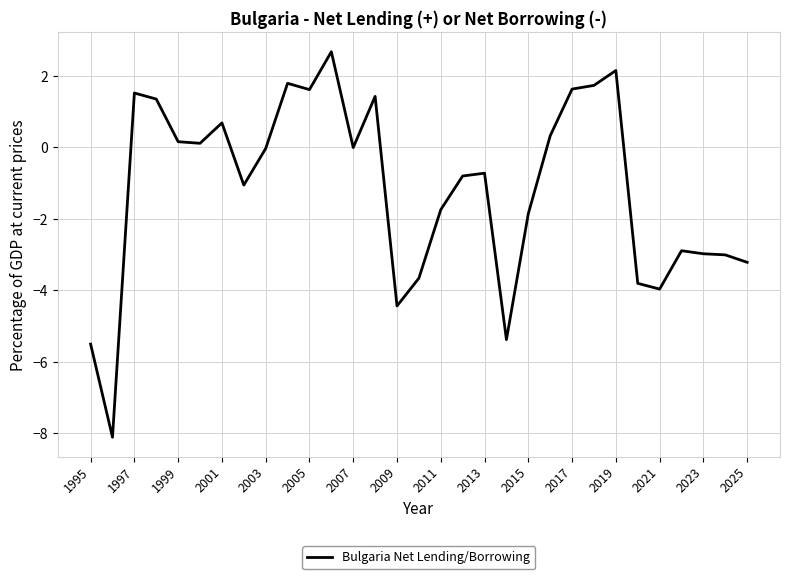

What is the greatest value displayed?

2.7